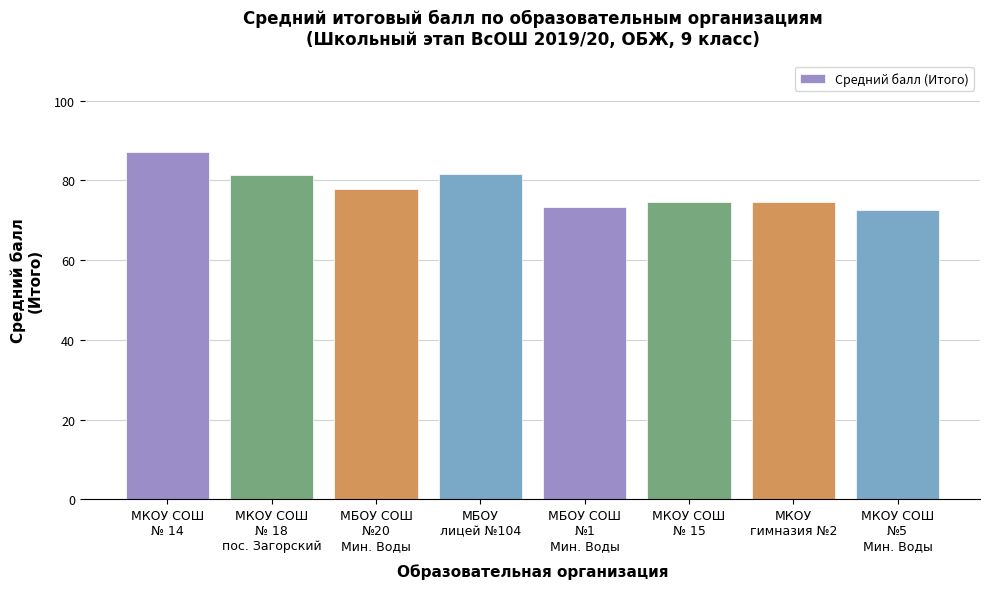

Count the number of categories in the chart.

8